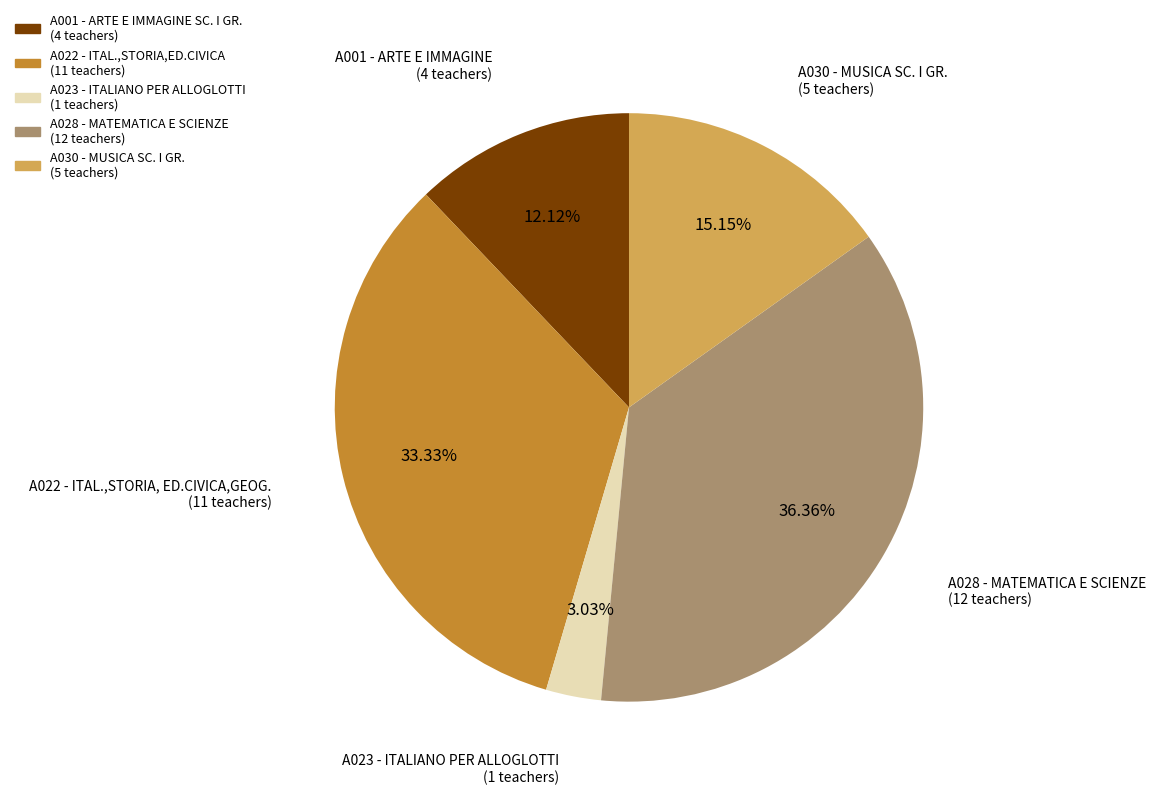

Is there a majority slice in this chart?

No